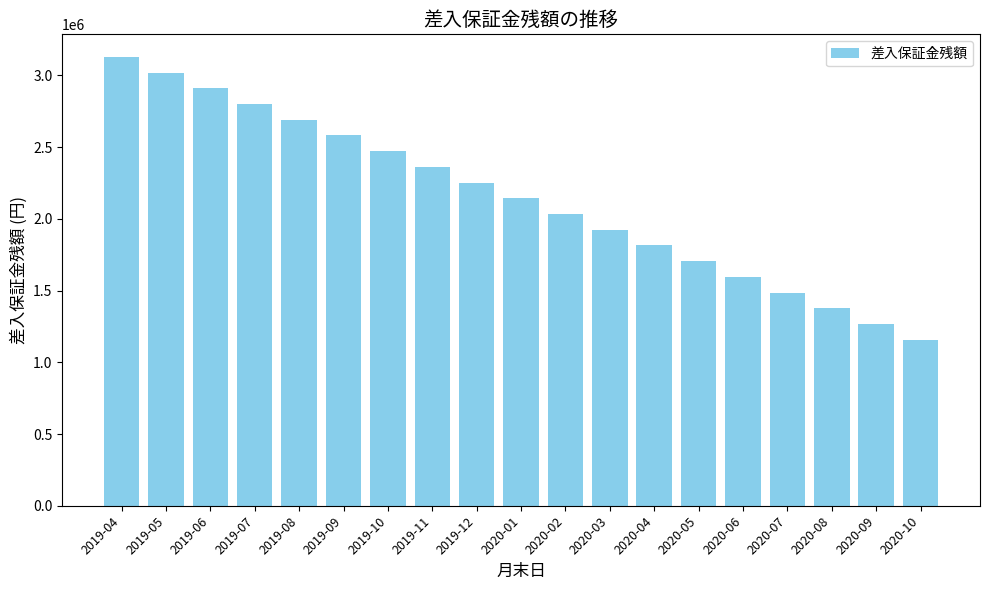

The value at 2019-04 is 2185182.1. True or false?

False